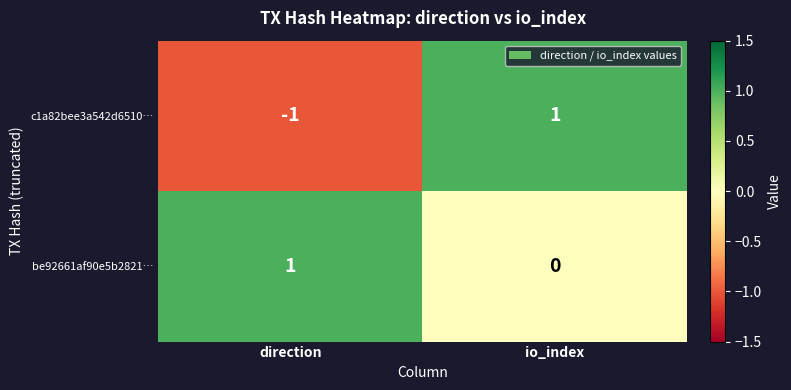

Reading left to right, list all the values displayed in this chart.

c1a82bee3a542d6510…: direction=-1	io_index=1
be92661af90e5b2821…: direction=1	io_index=0